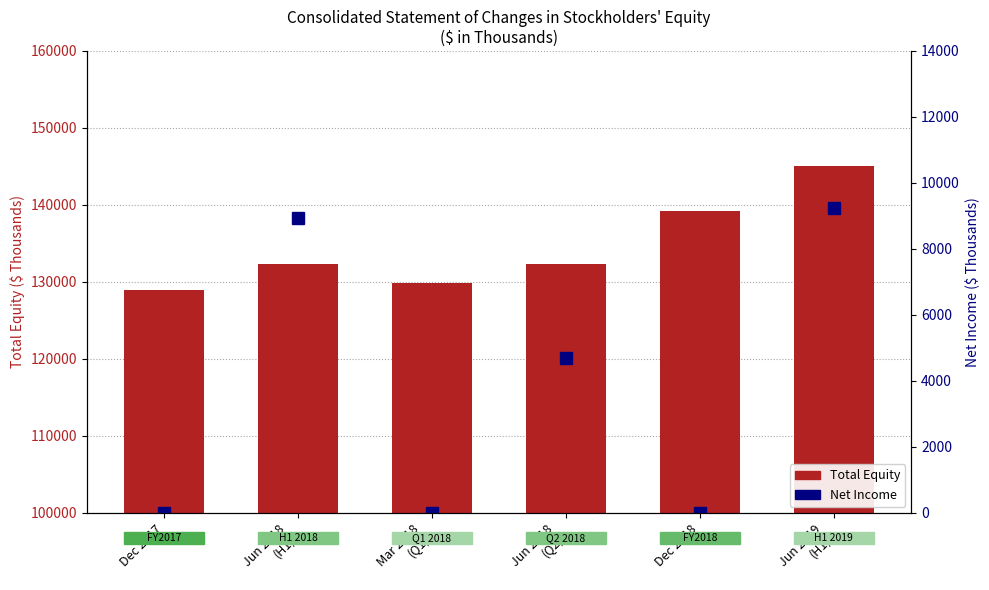

Read the Total Equity value at Mar 2018
(Q1), to the nearest 10.

129850